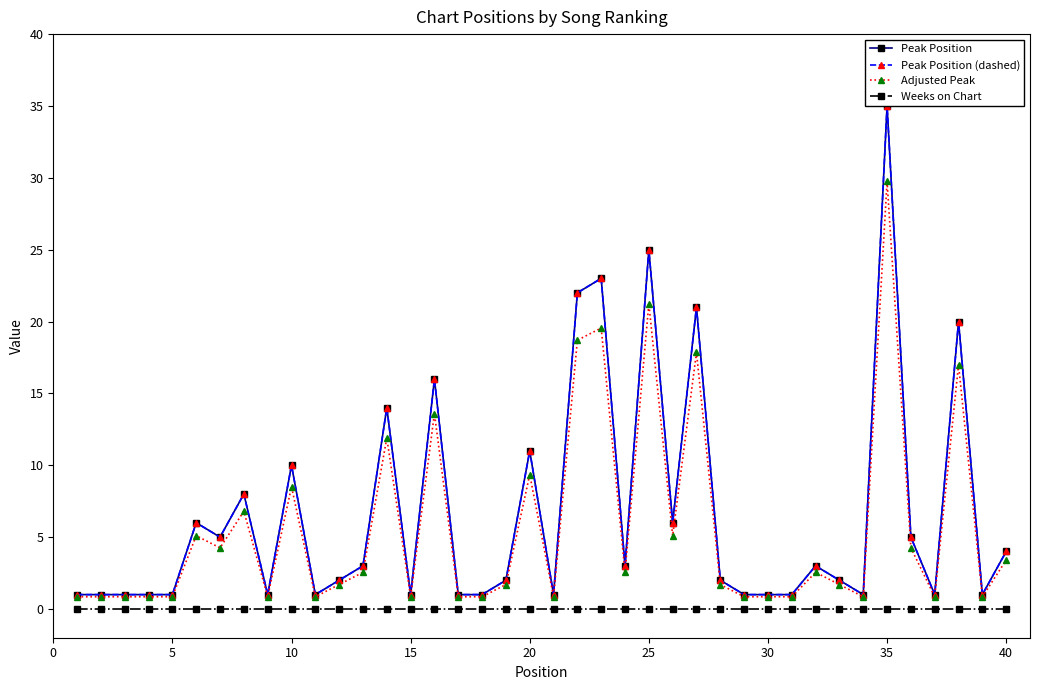

True or false: Adjusted Peak has more than 0 interior local peaks.

True